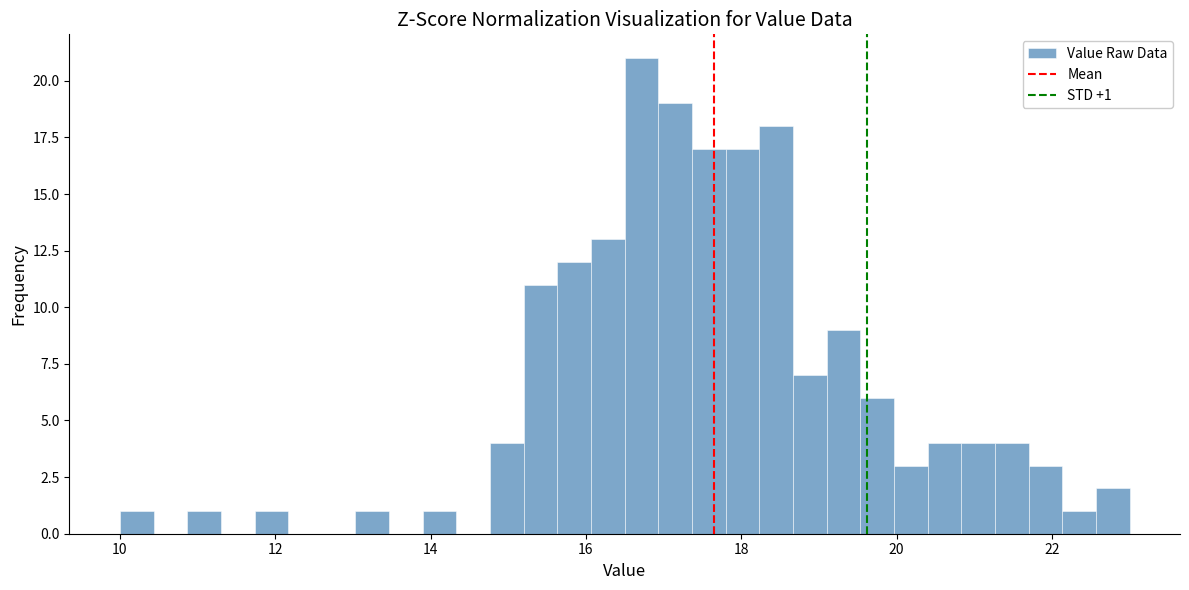

Read against the x-axis, roughly where is the centre of the tallest bar?

16.8